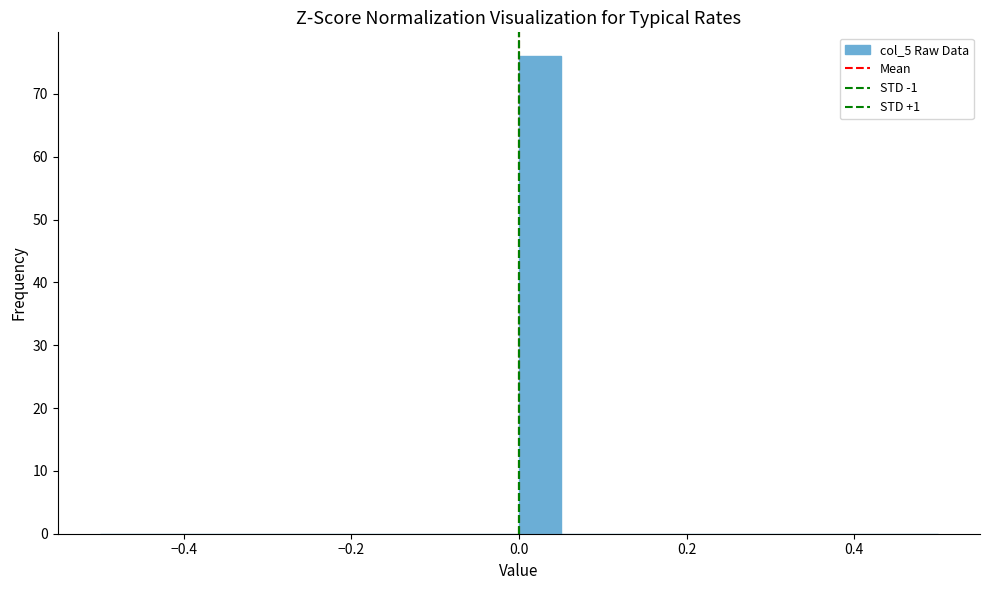

Read against the x-axis, roughly where is the centre of the tallest bar?

0.02